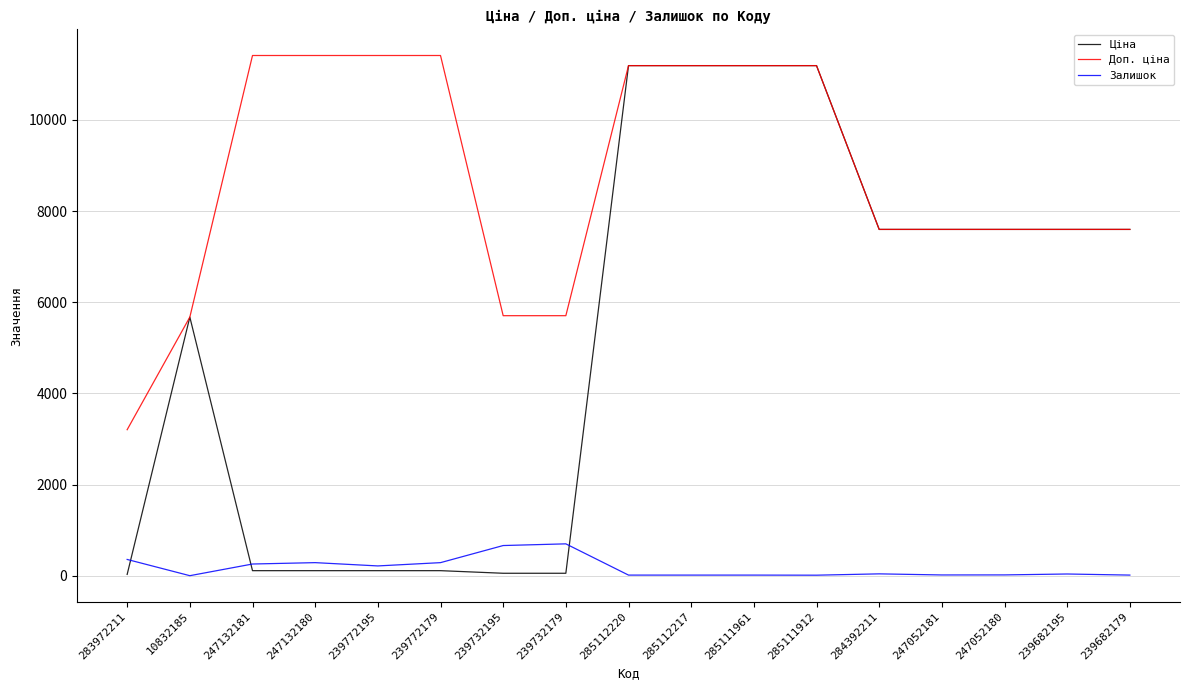

The Залишок series shows 665.0 at 239732195. True or false?

True